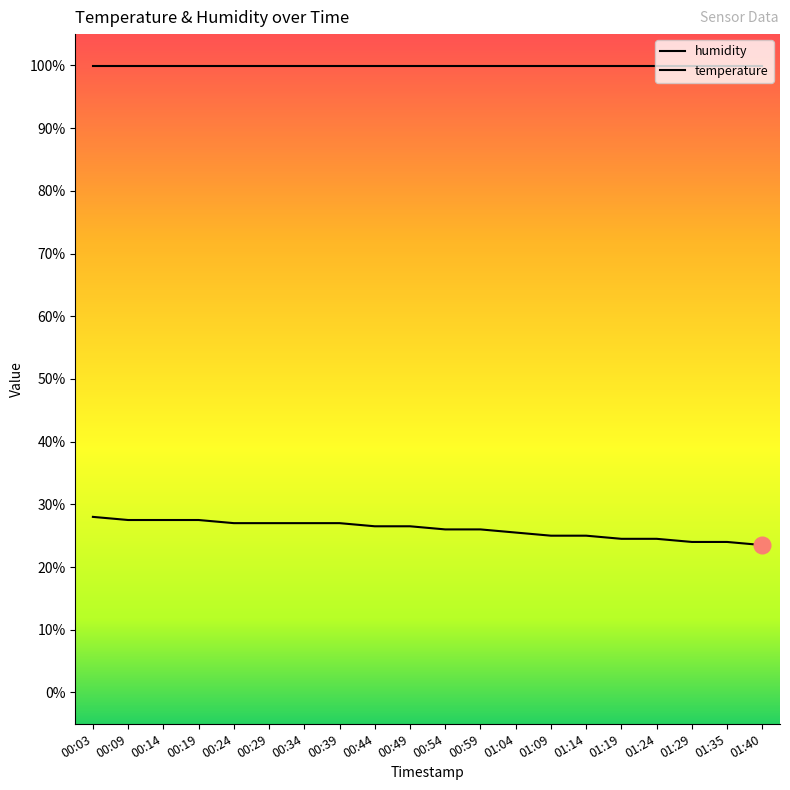

How many data points are less than 26?

8